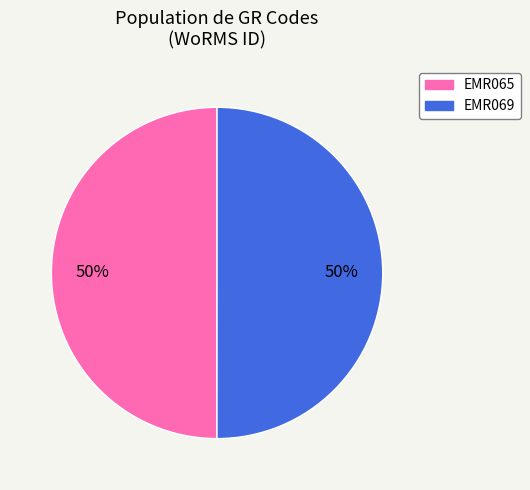

What is the ratio of the value at EMR065 to the value at EMR069?

1.0